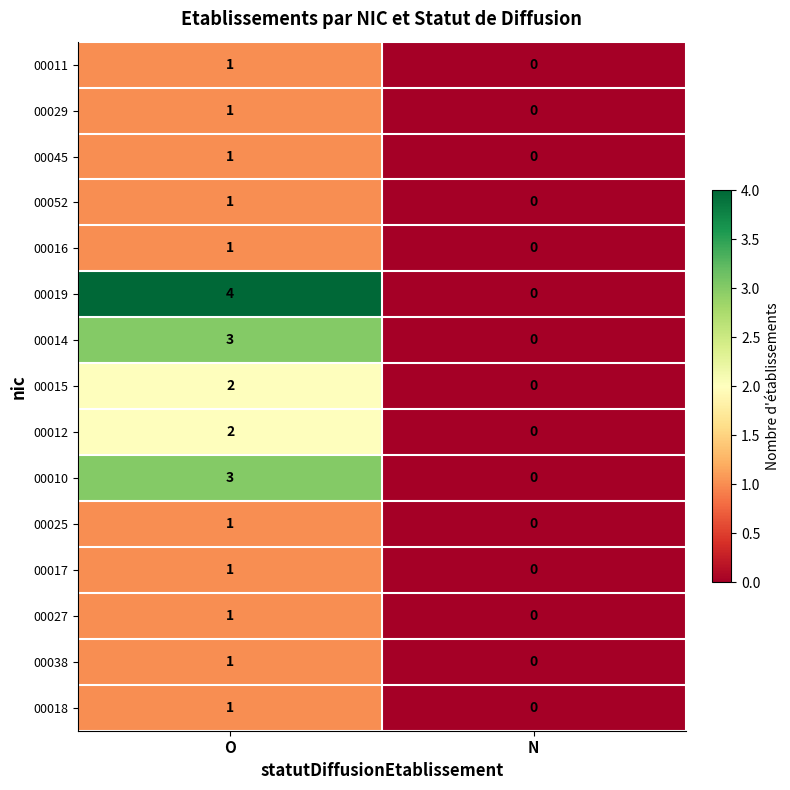

Which series has the largest total across all categories?

00019